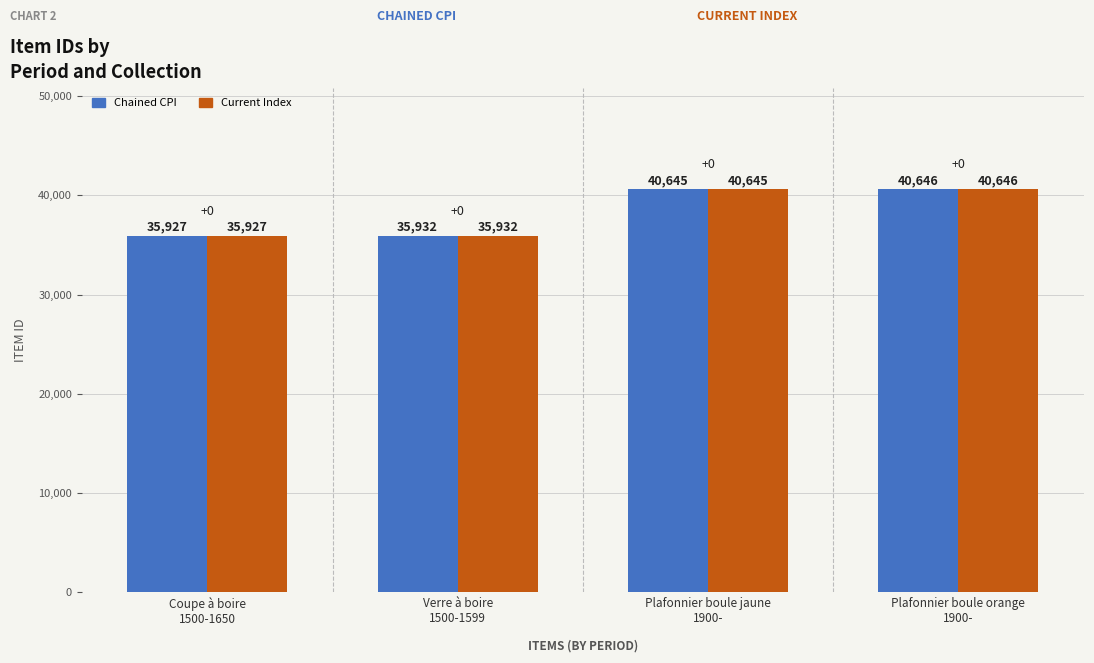

Read the Current Index value at Coupe à boire
1500-1650, to the nearest 10.

35930